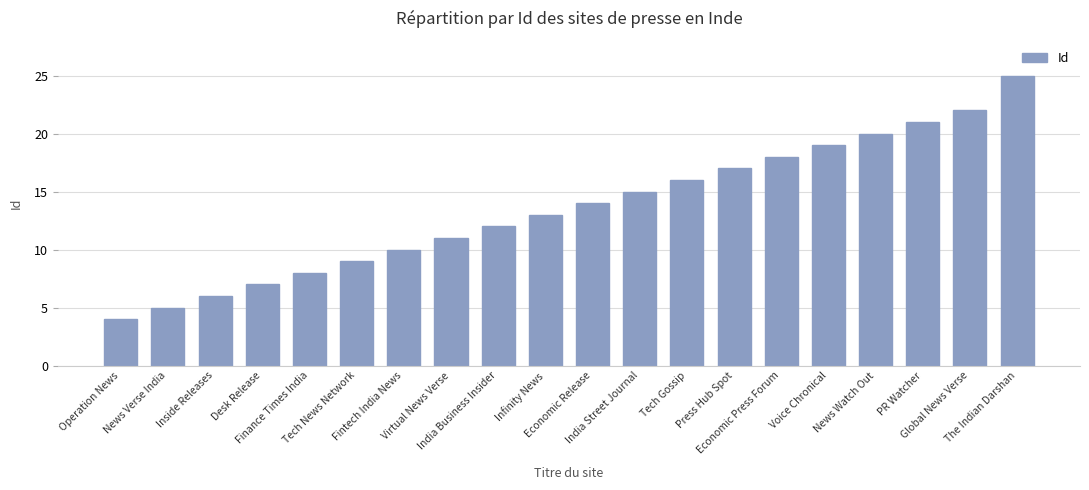

What position from the left is Operation News?

1